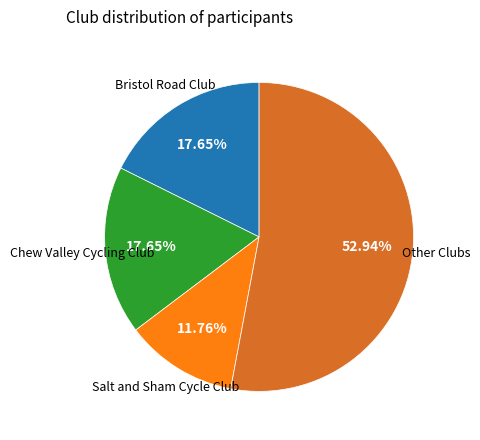

Is there a majority slice in this chart?

Yes